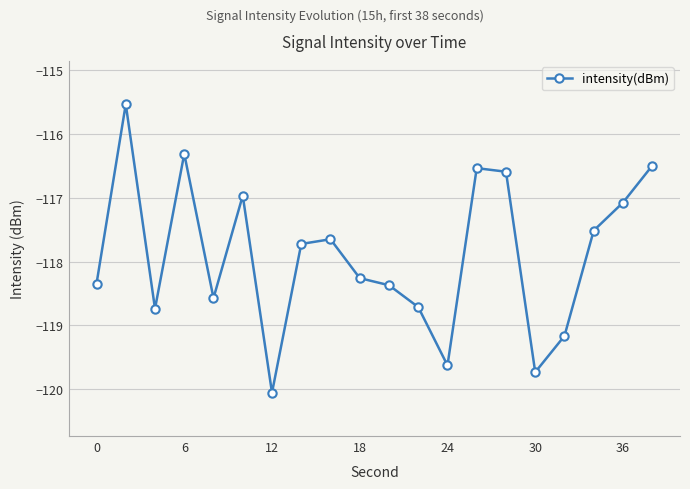

What is the difference between the second highest and second lowest values?

3.4